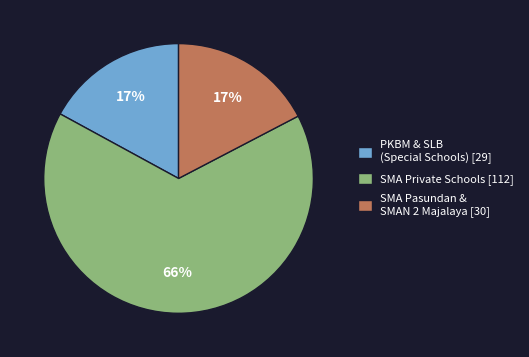

To the nearest percent, what is the average slice percentage?

33%